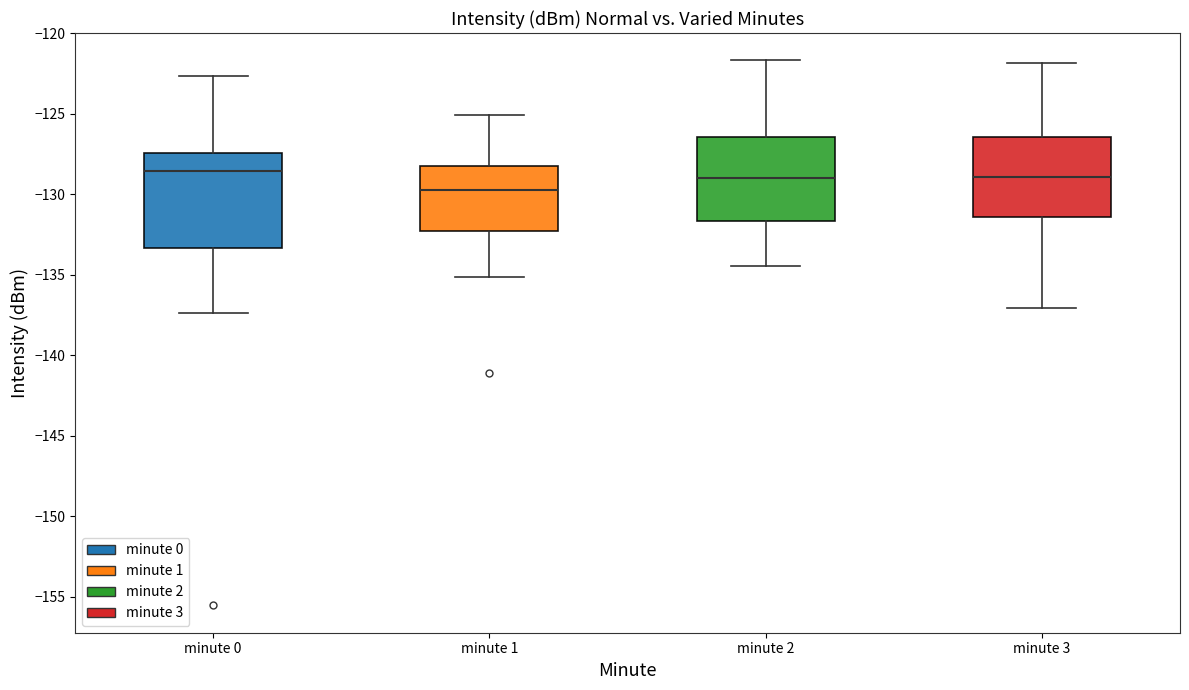

Reading left to right, read every box against the y-axis: the position of its median line, the range the box covers, and the ends of its whiskers. The values are not printed on the chart, so give them approximately, as read against the axis.

minute 0: median -128.5, box -133.5 to -127.5, whiskers -137.5 to -122.5
minute 1: median -129.5, box -132.5 to -128.0, whiskers -135.0 to -125.0
minute 2: median -129.0, box -131.5 to -126.5, whiskers -134.5 to -121.5
minute 3: median -129.0, box -131.5 to -126.5, whiskers -137.0 to -122.0